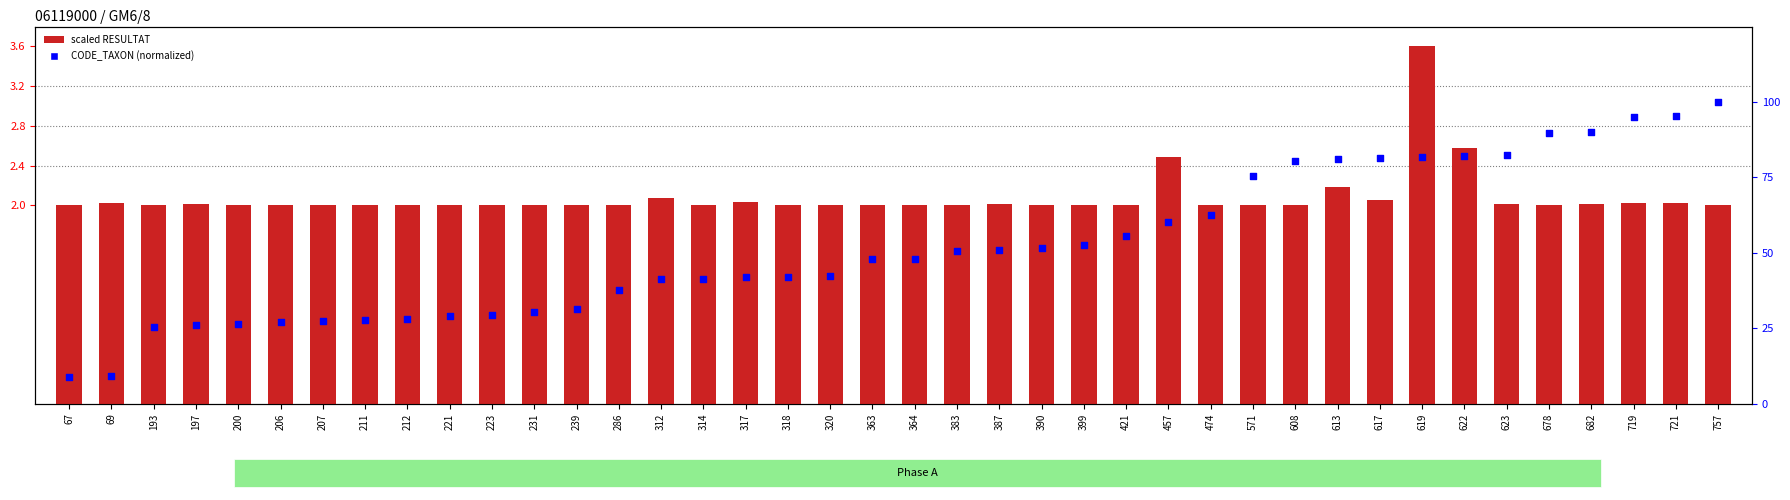

What is the total value across all series at 613?

83.2